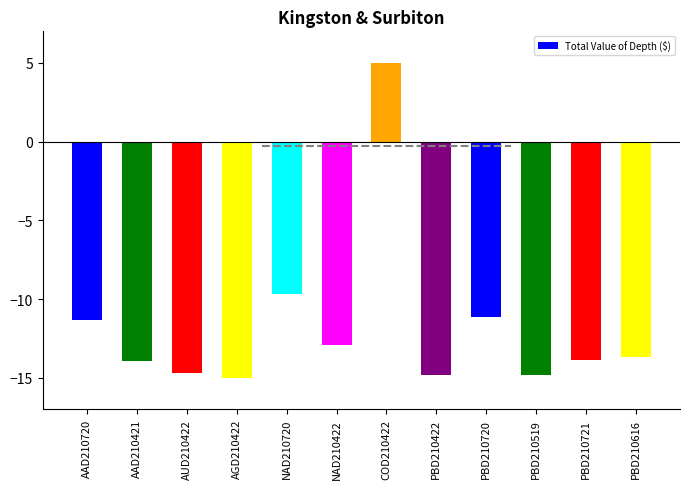

How many categories are shown in the chart?

12